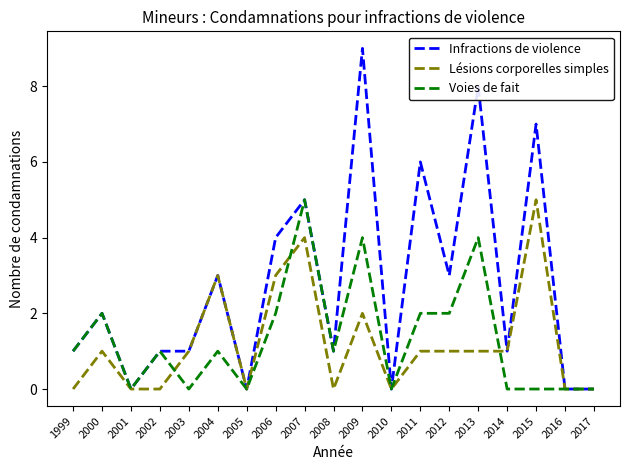

Reading right to left, transcribe all the data shown in this chart.

Infractions de violence: 0	0	7	1	8	3	6	0	9	1	5	4	0	3	1	1	0	2	1
Lésions corporelles simples: 0	0	5	1	1	1	1	0	2	0	4	3	0	3	1	0	0	1	0
Voies de fait: 0	0	0	0	4	2	2	0	4	1	5	2	0	1	0	1	0	2	1